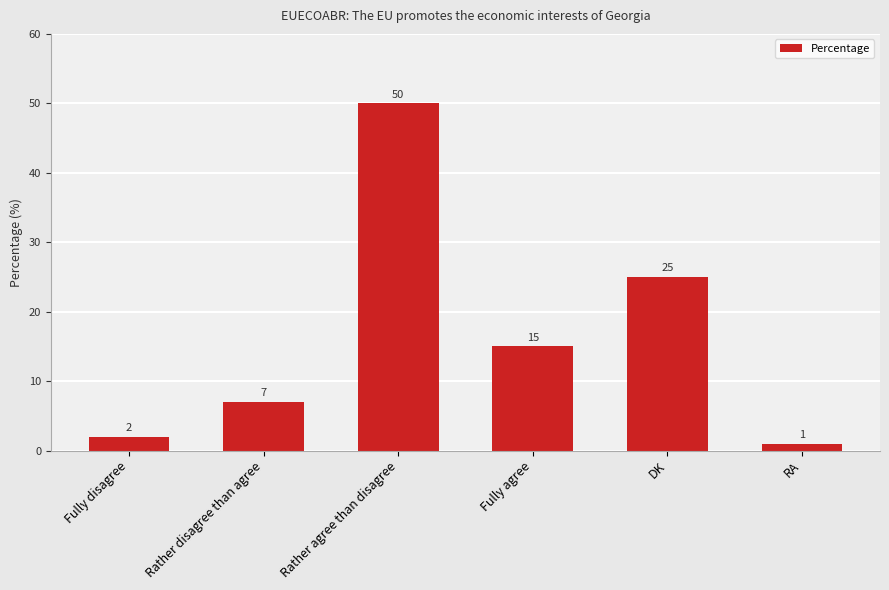

How many series are shown in this chart?

1